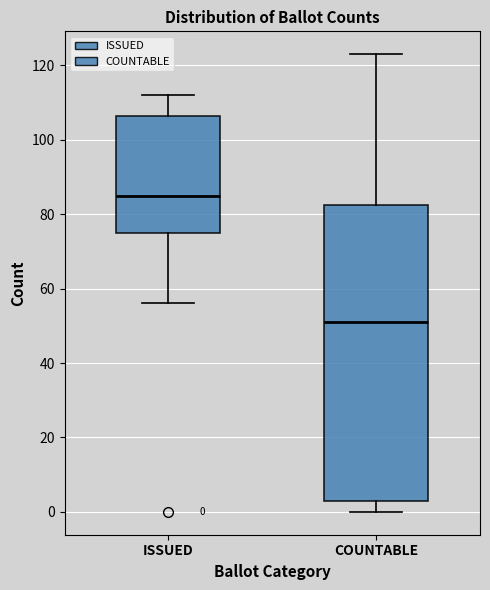

Which box is the tallest, from its lower edge to its upper edge?

COUNTABLE